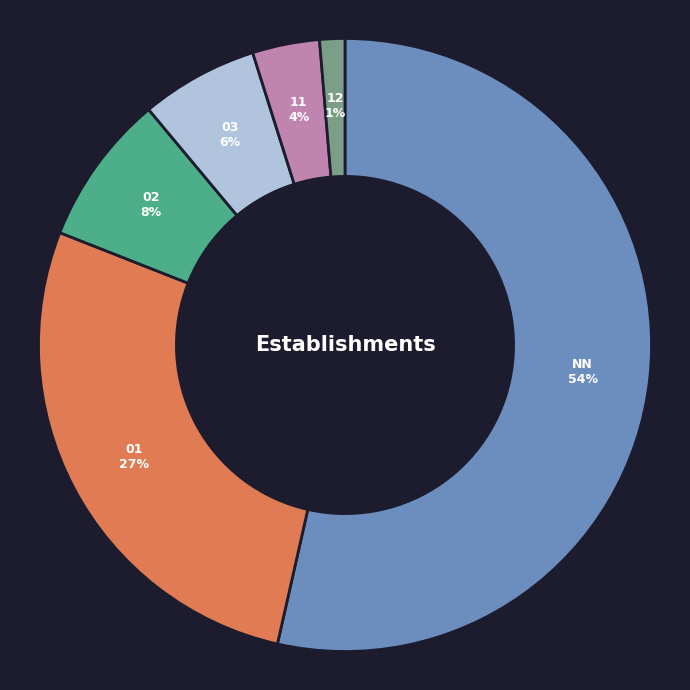

To the nearest percent, what is the difference between the 01 and 02 slice percentages?

19%